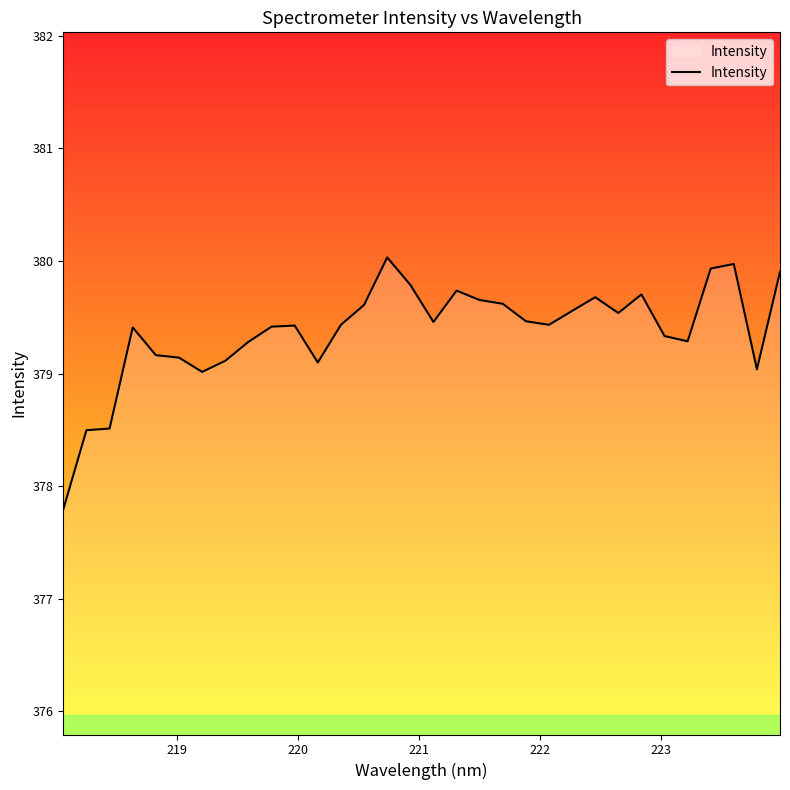

What is the maximum value shown in the chart?

380.0